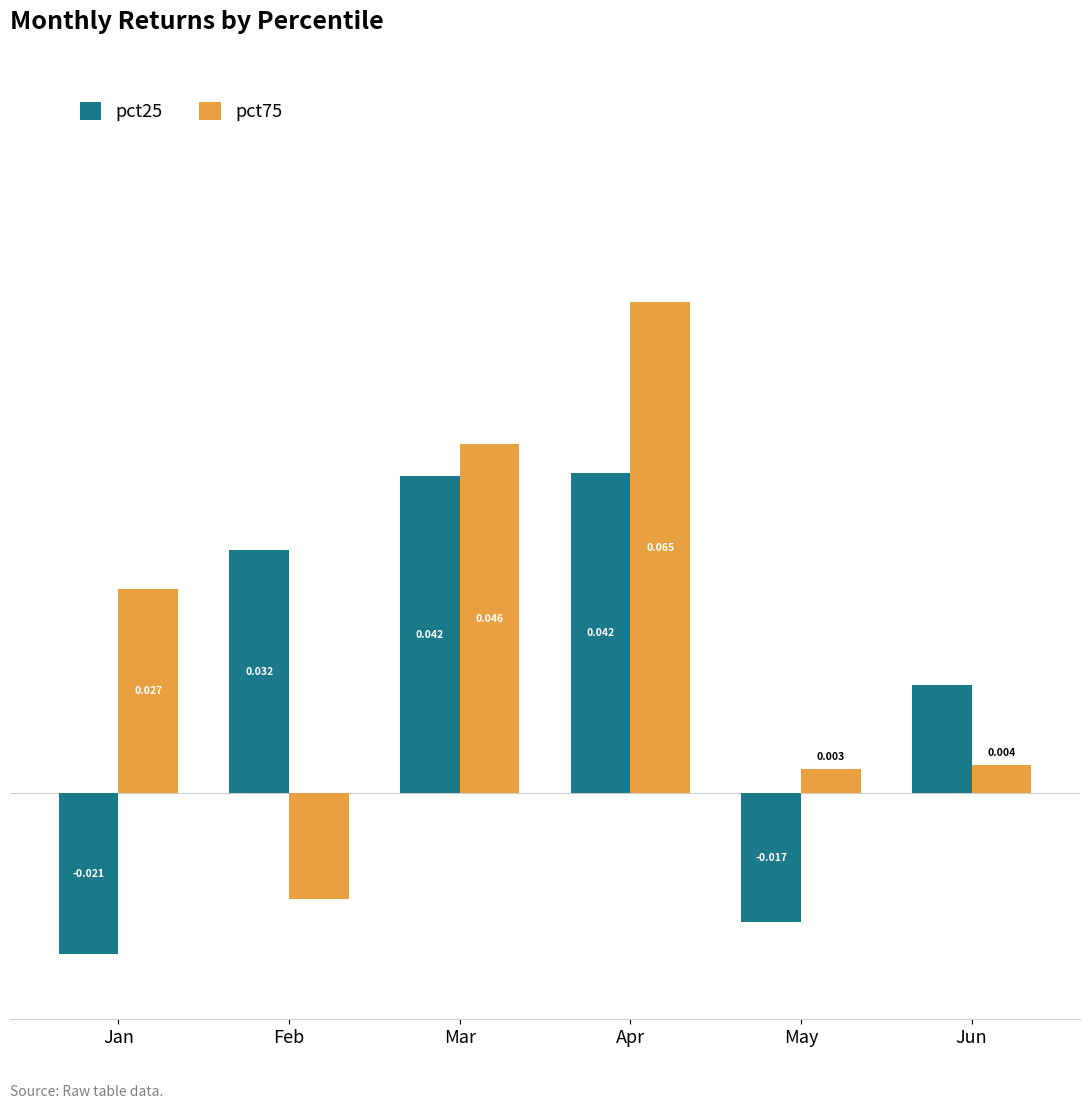

Where is pct75 nearest to the value 0?

May